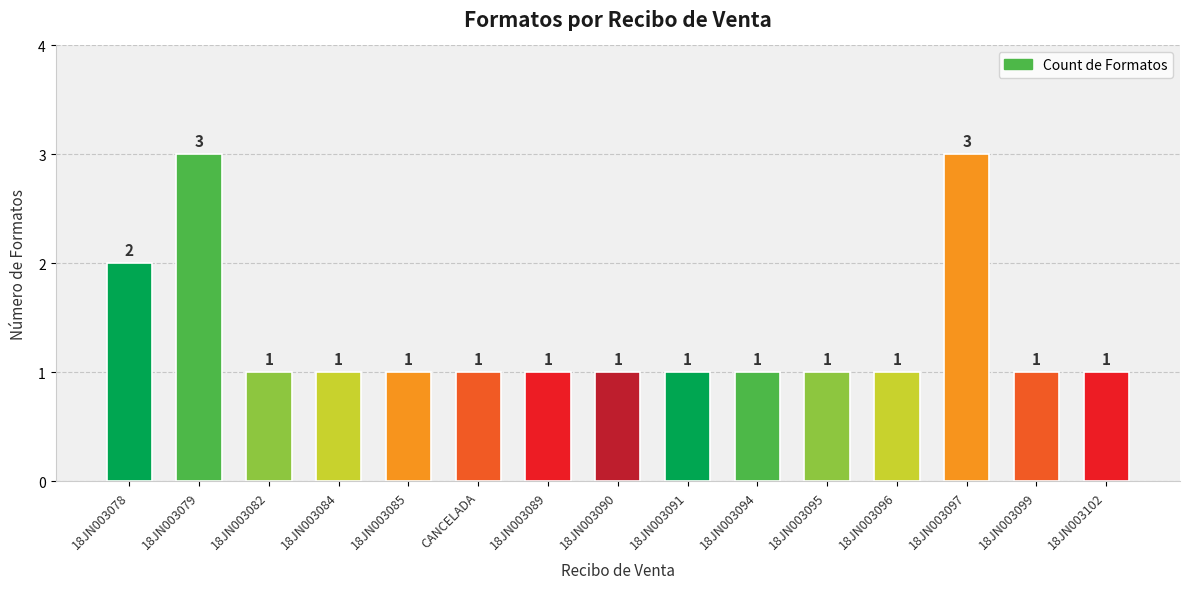

What is the maximum value shown in the chart?

3